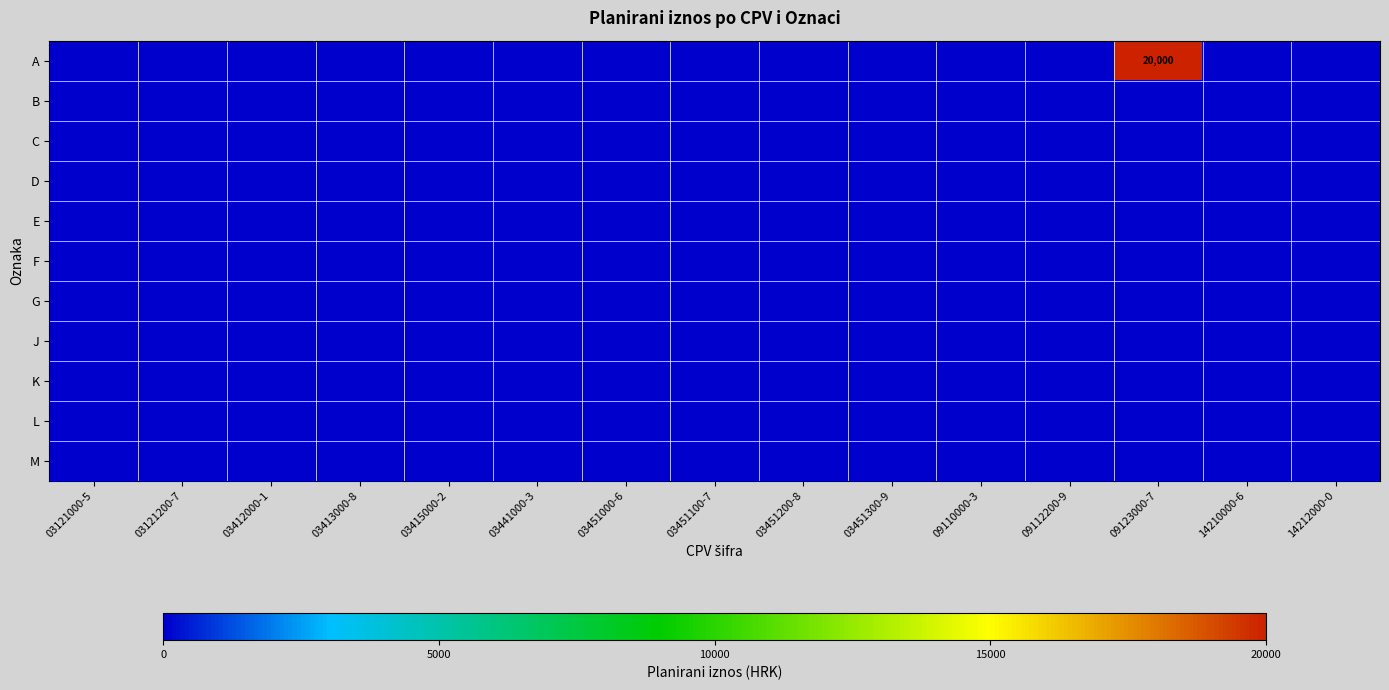

Between 03451300-9 and 14210000-6, which is larger?

03451300-9